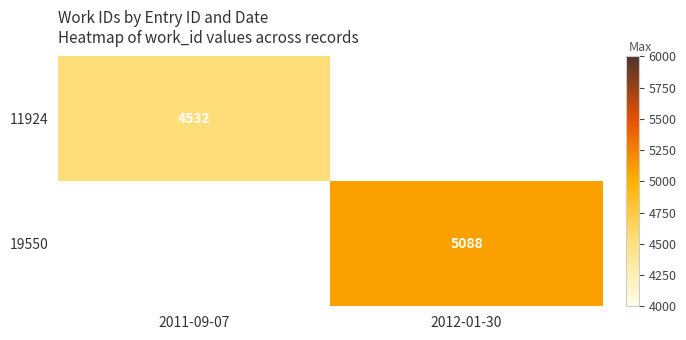

The value of 19550 at 2012-01-30 is 6922. True or false?

False